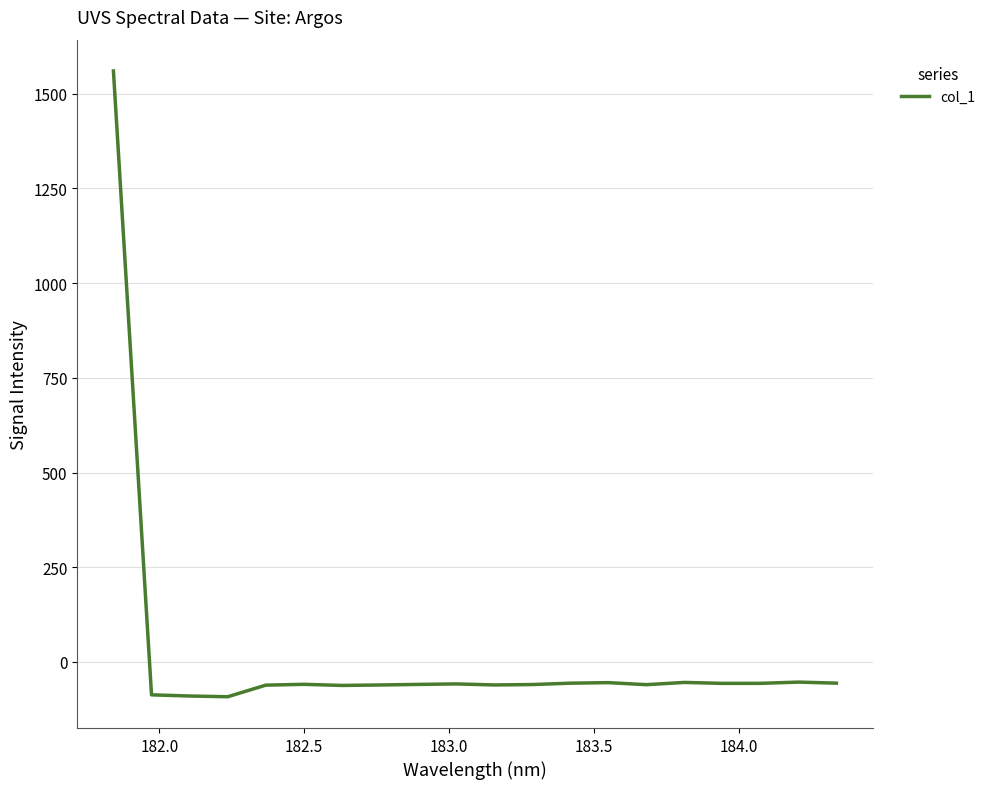

What is the greatest value displayed?

1560.3